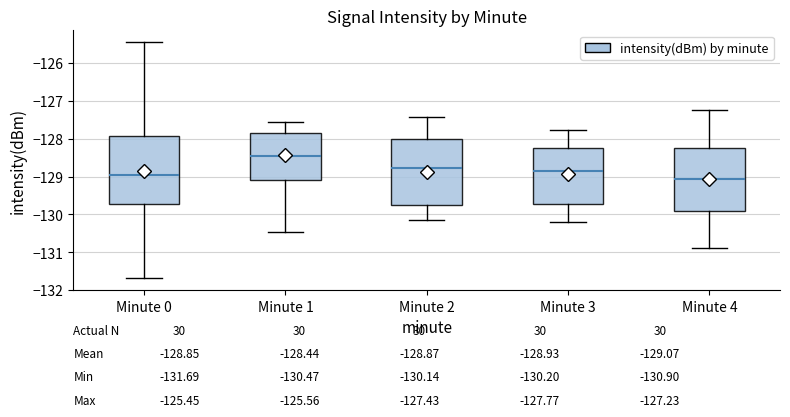

Which box's median line is the highest?

Minute 1